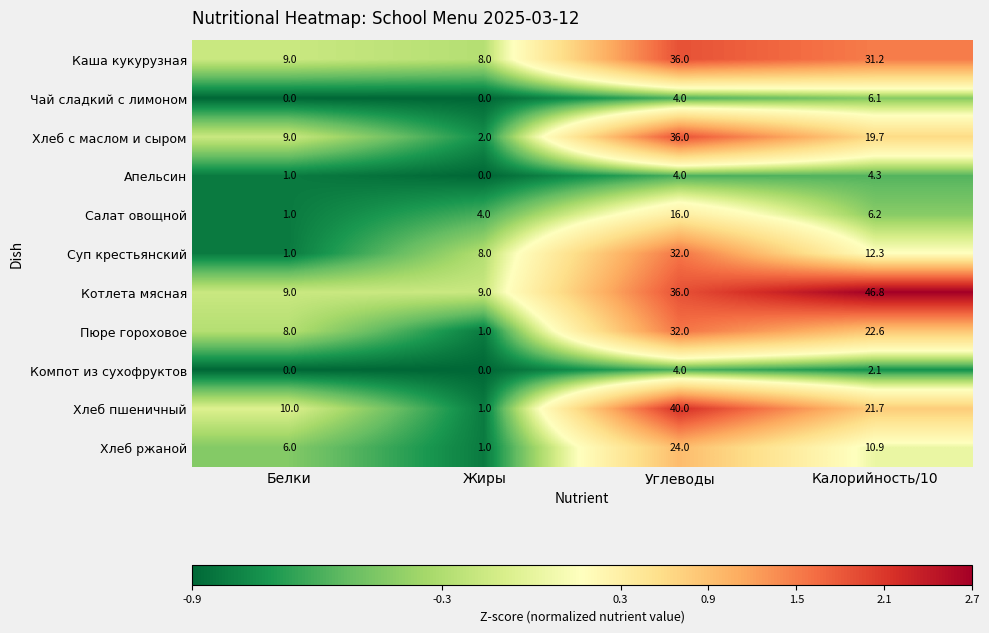

Between Жиры and Калорийность/10, which series saw the biggest shift?

Котлета мясная